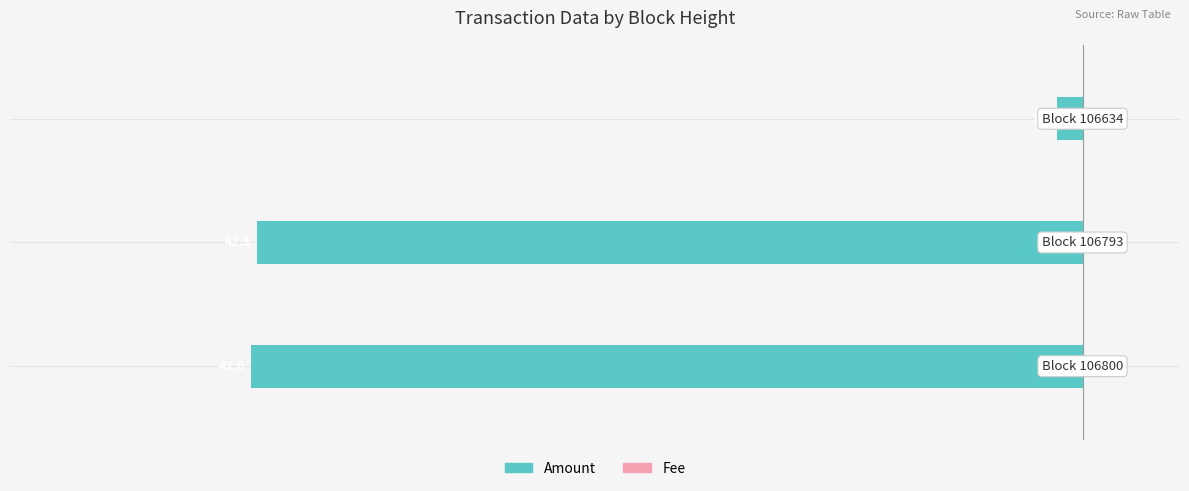

Is the value of Amount at 2 greater than the value of Fee at 1?

No